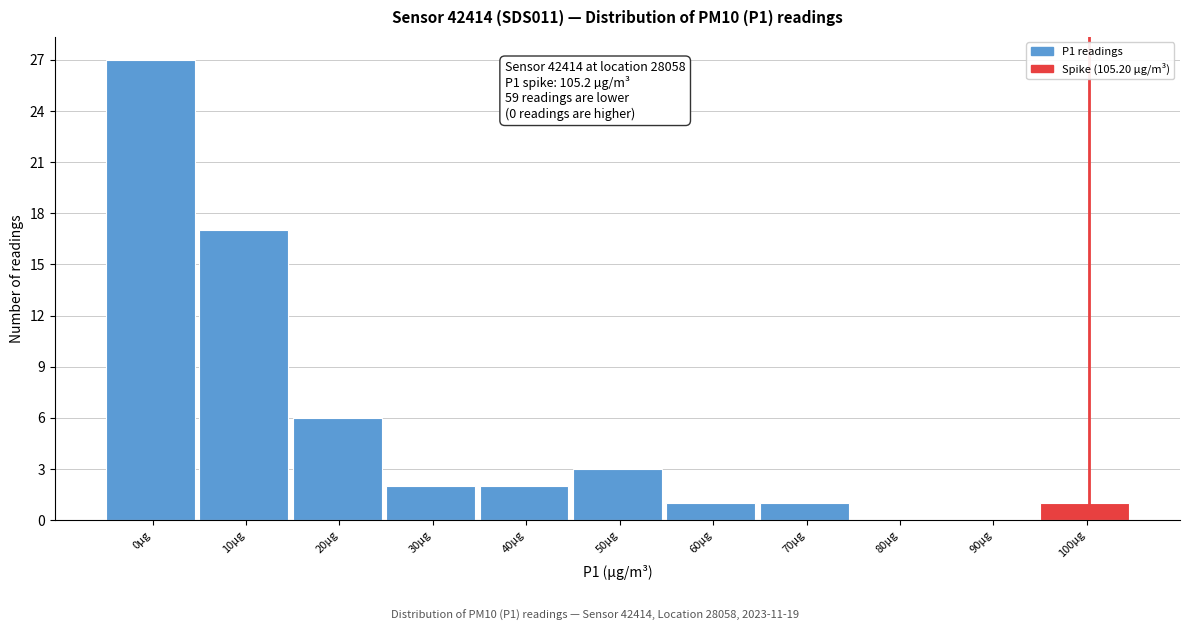

Reading left to right, what are all the values shown in this chart?

0µg=27	10µg=17	20µg=6	30µg=2	40µg=2	50µg=3	60µg=1	70µg=1	80µg=0	90µg=0	100µg=1